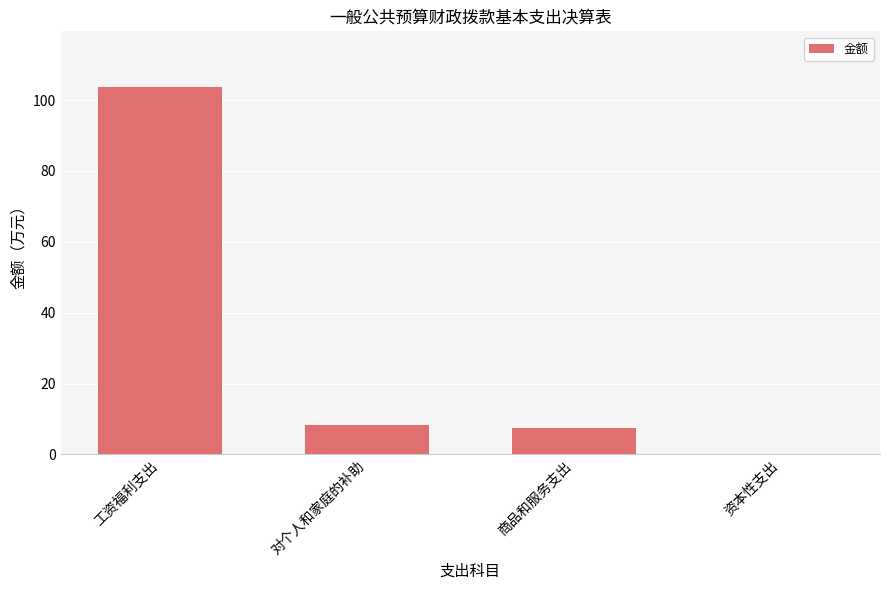

True or false: the data shows 103.8 at 工资福利支出.

True